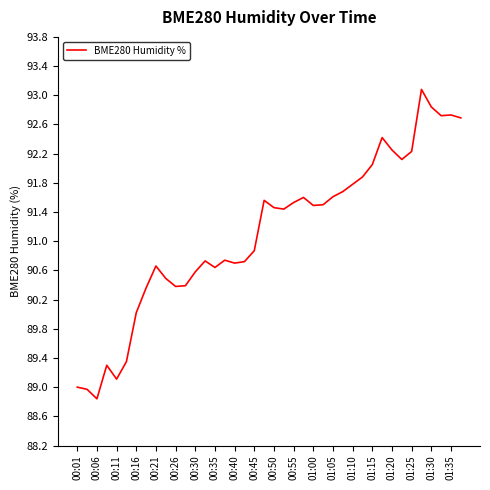

What is the minimum value shown in the chart?

88.8